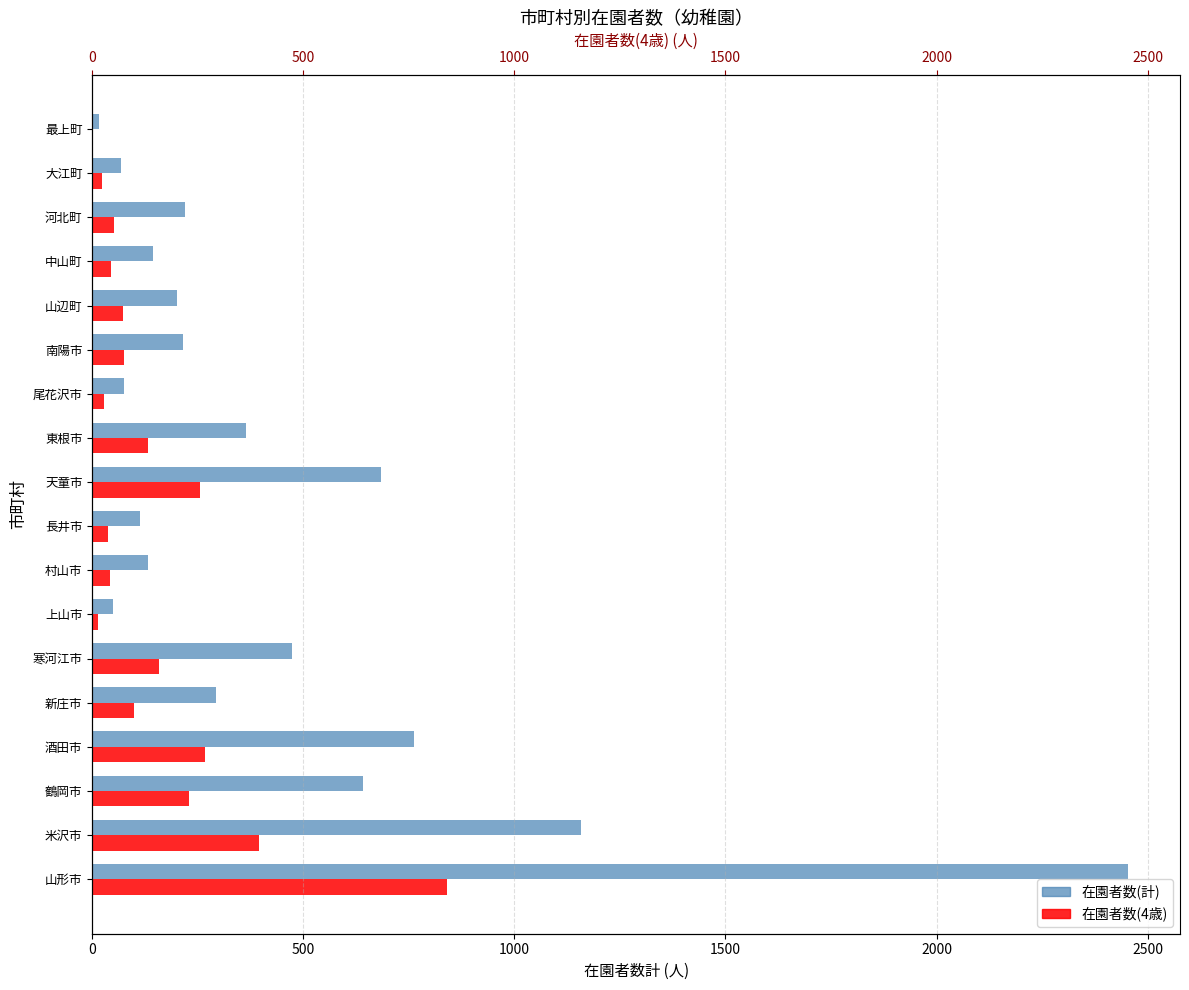

Is it true that 在園者数(計) equals 338 at 南陽市?

False